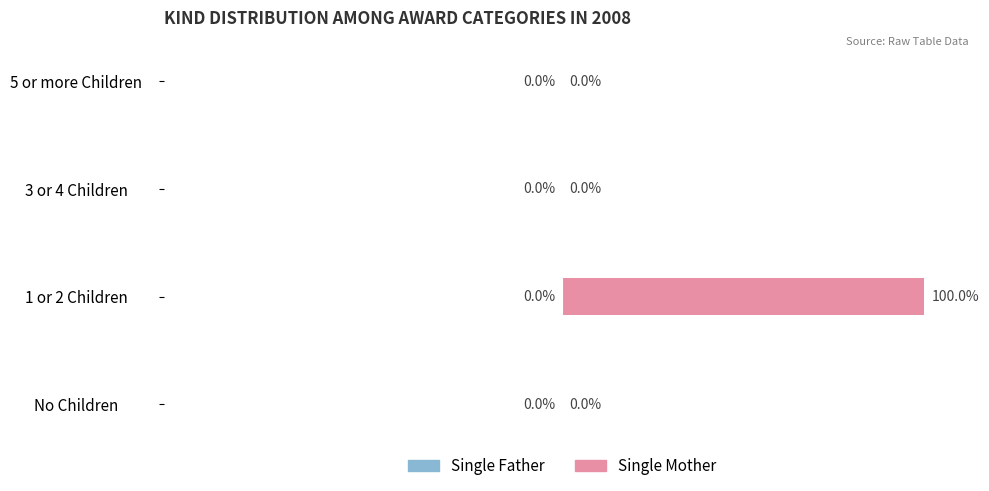

At which category does the chart reach its peak across all series?

1 or 2 Children